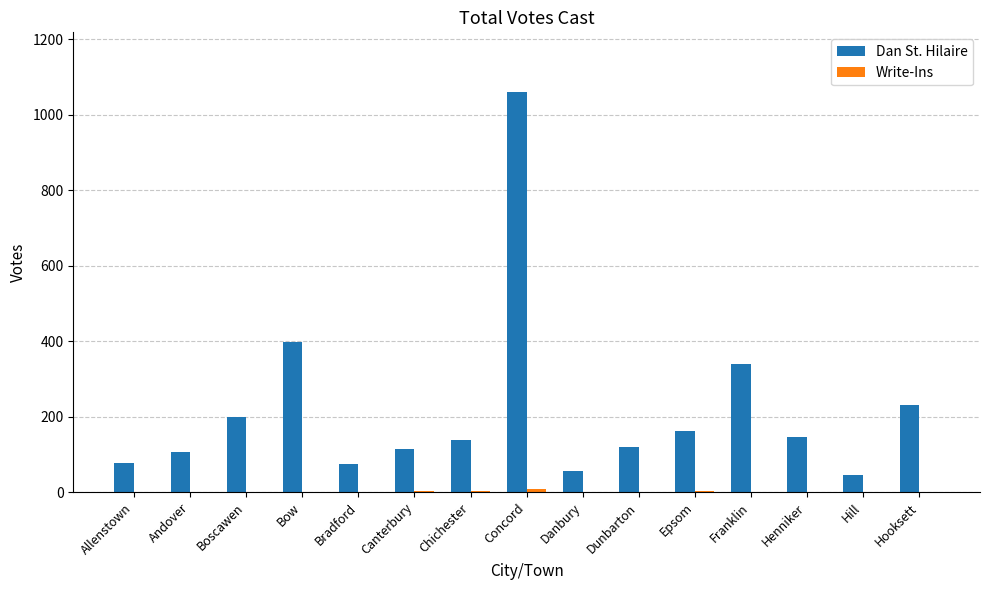

At which label is Dan St. Hilaire closest to 552?

Bow